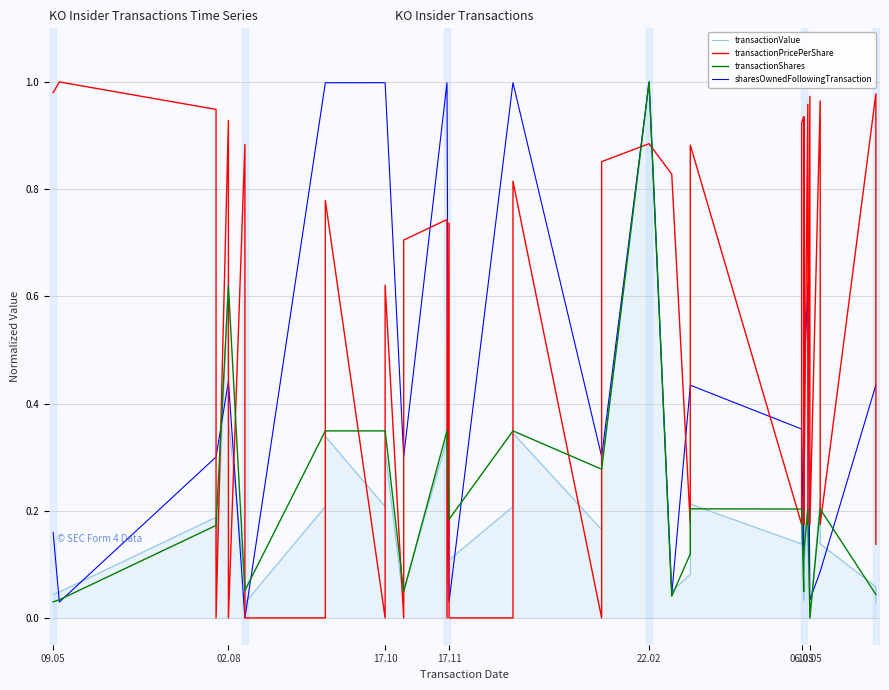

Which series changed the most between 17.10 and 26?

transactionPricePerShare